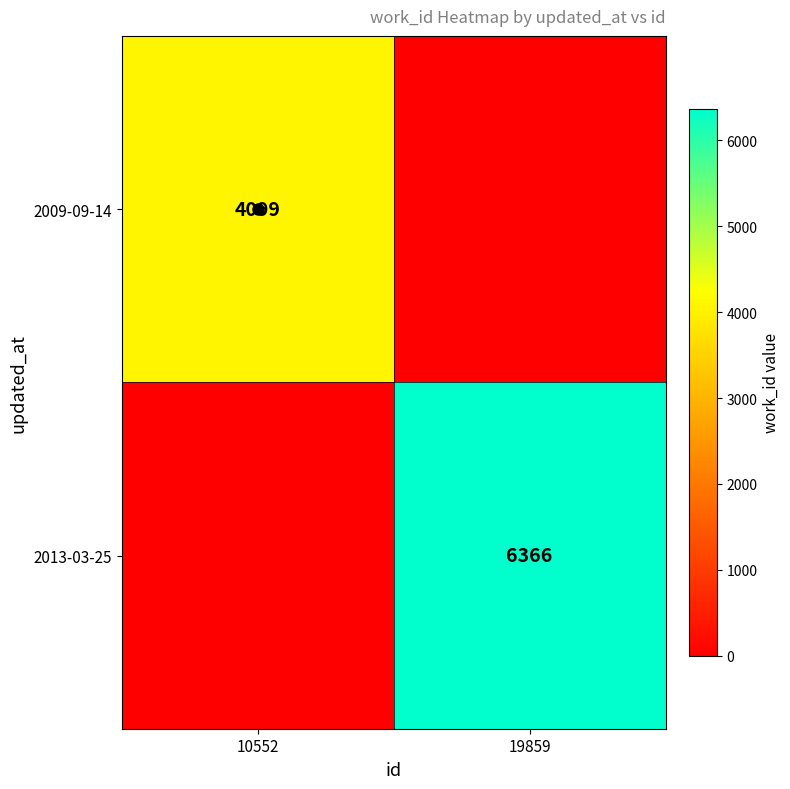

Rank the series by their maximum value, from highest to lowest.

2013-03-25, 2009-09-14